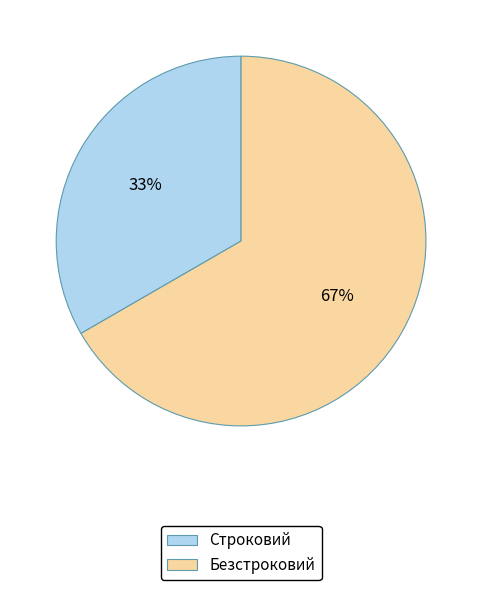

What percentage is the Безстроковий slice, to the nearest percent?

67%